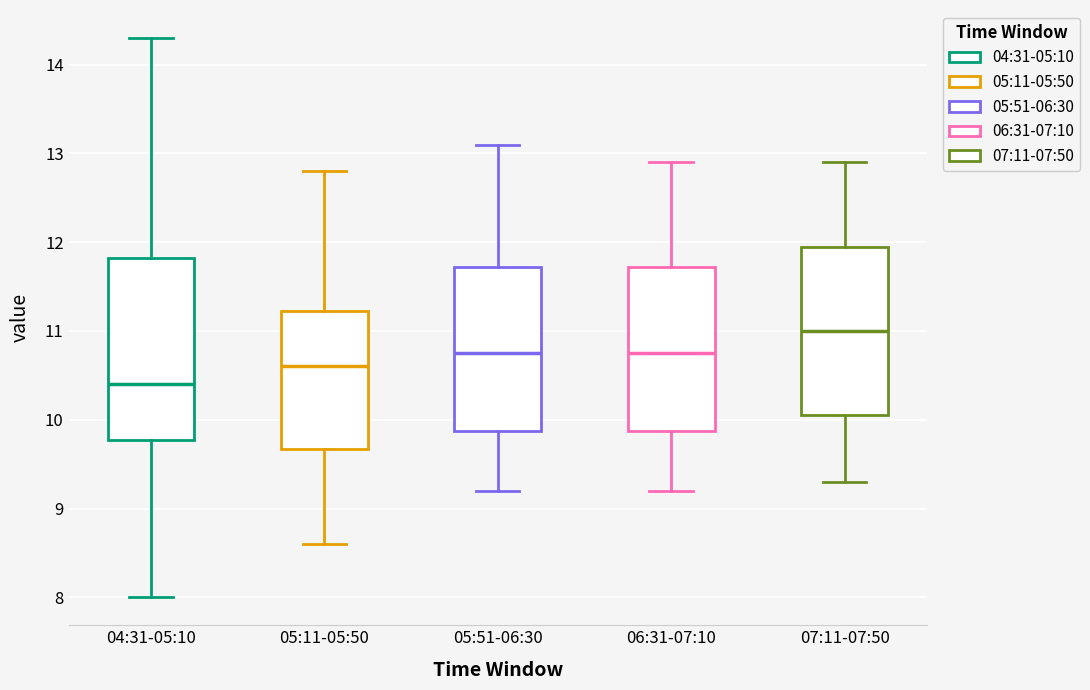

Which box has the lowest median line?

04:31-05:10